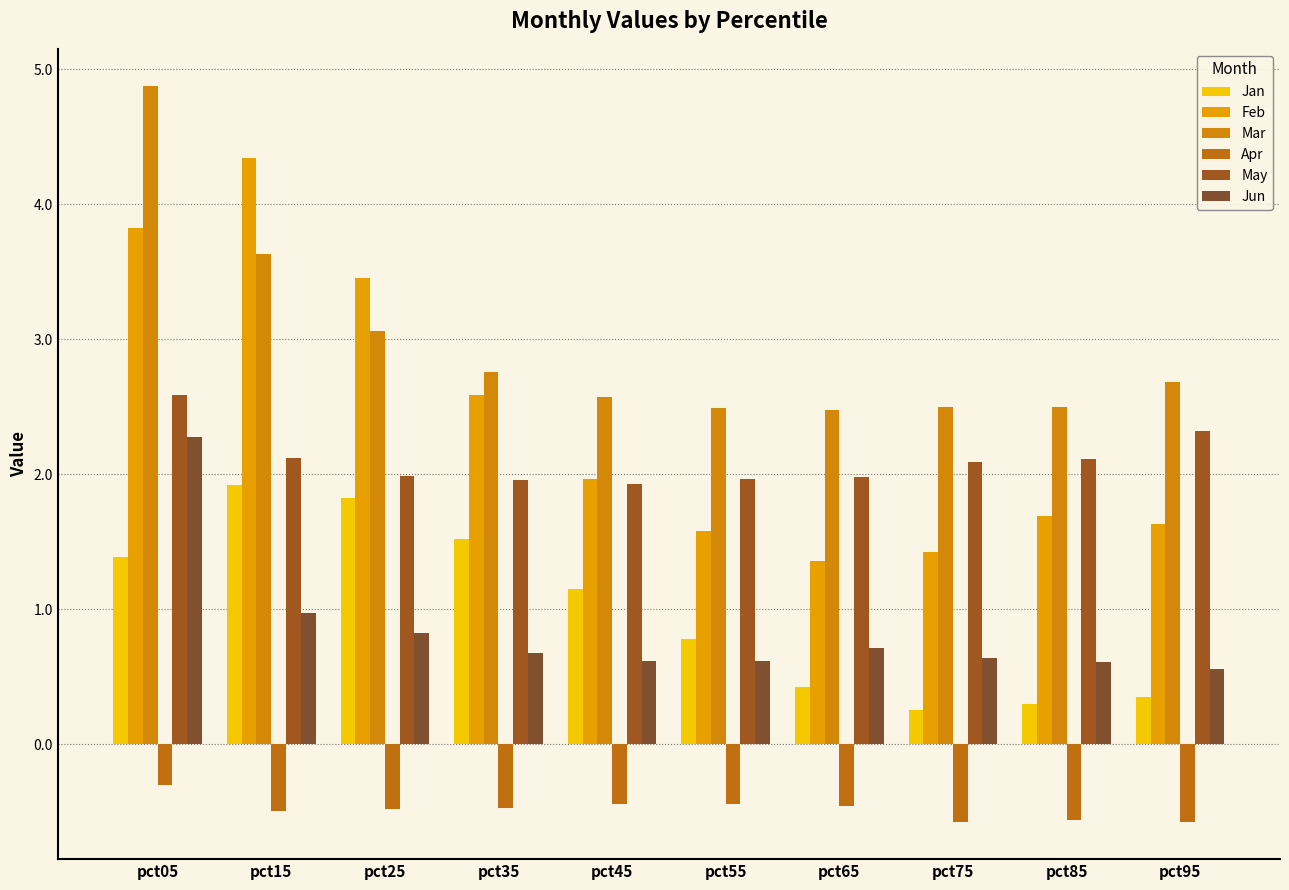

What is the sum of the May values at pct25 and pct15?

4.1